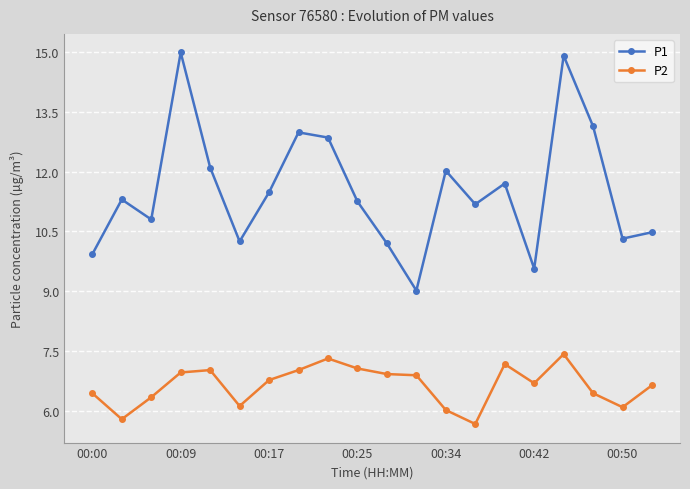

What is the minimum value shown in the chart?

5.7